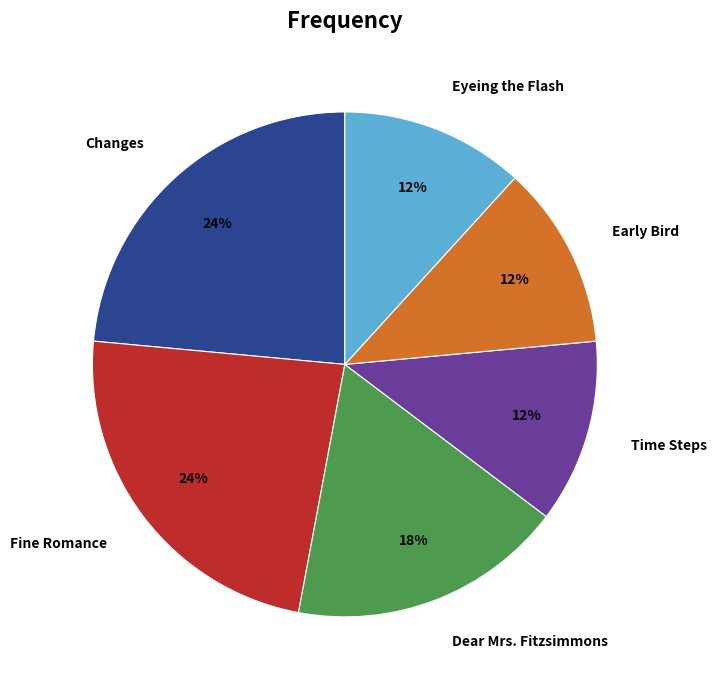

Does any single category account for the majority?

No